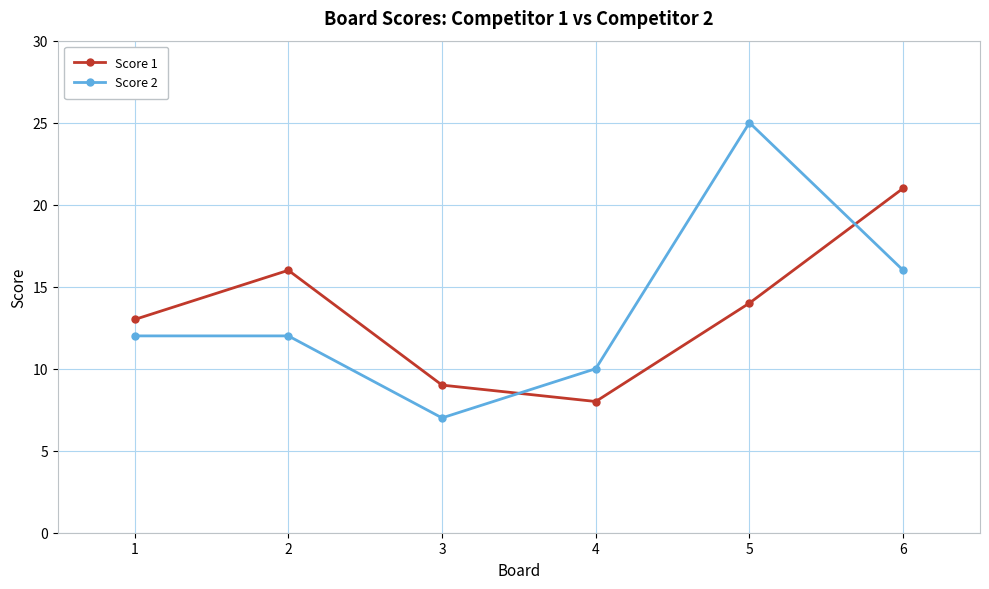

What is the smallest value displayed?

7